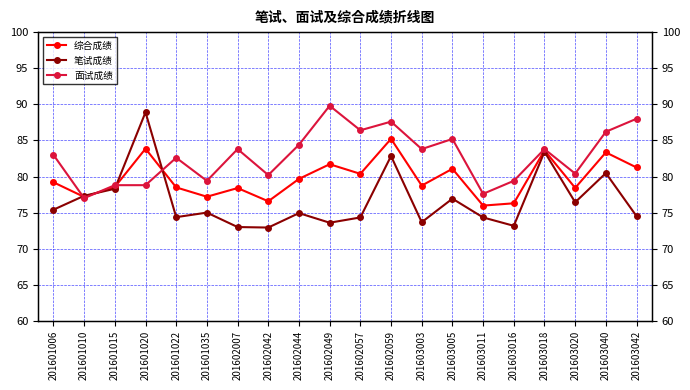

At which label is 综合成绩 closest to 80?

201602044